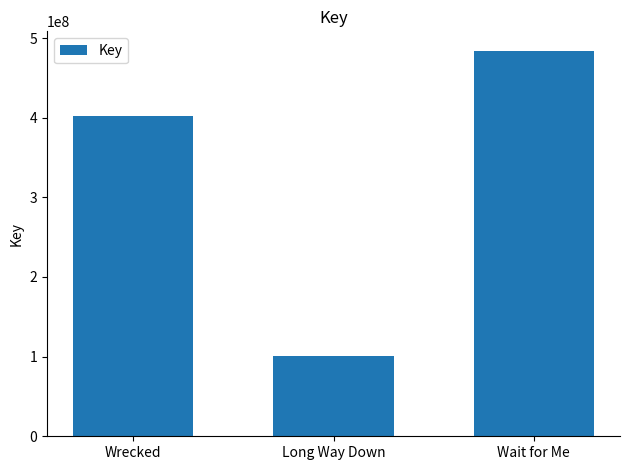

What is the ratio of the value at Wrecked to the value at Wait for Me?

0.8